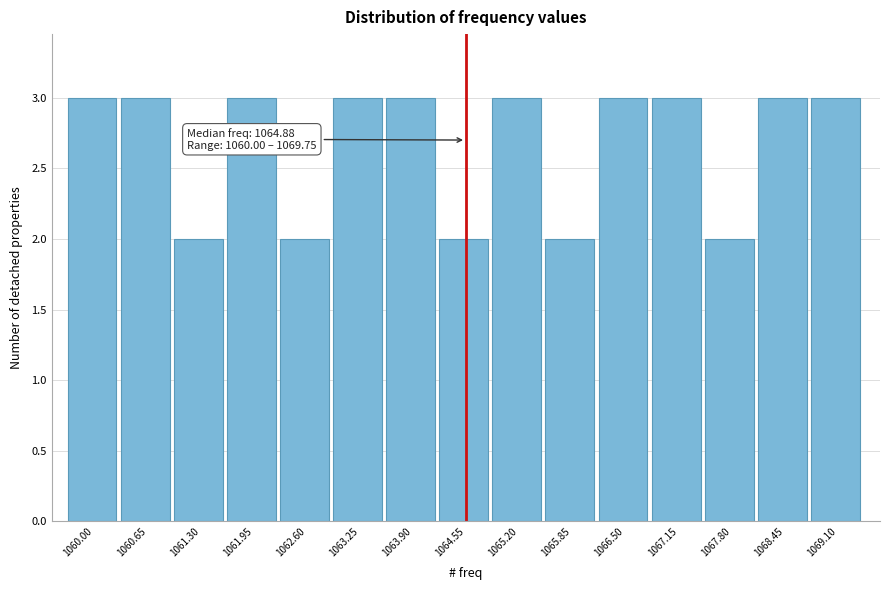

Reading left to right, list all the values displayed in this chart.

3	3	2	3	2	3	3	2	3	2	3	3	2	3	3